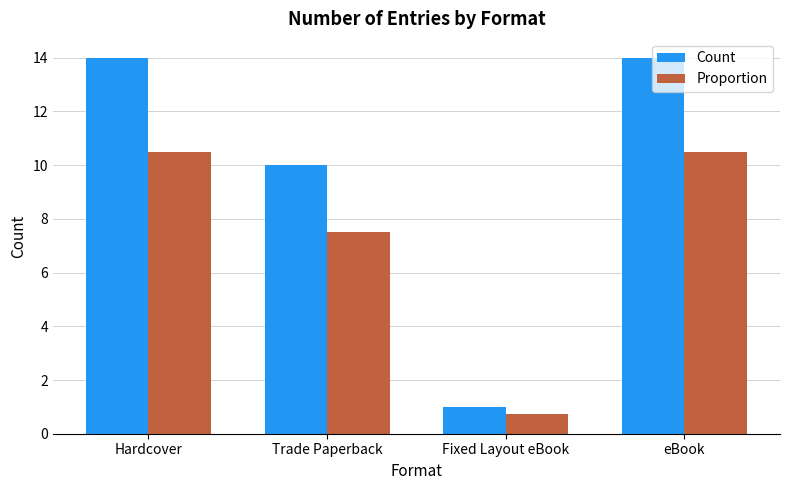

True or false: Count has a value of 18.3 at eBook.

False